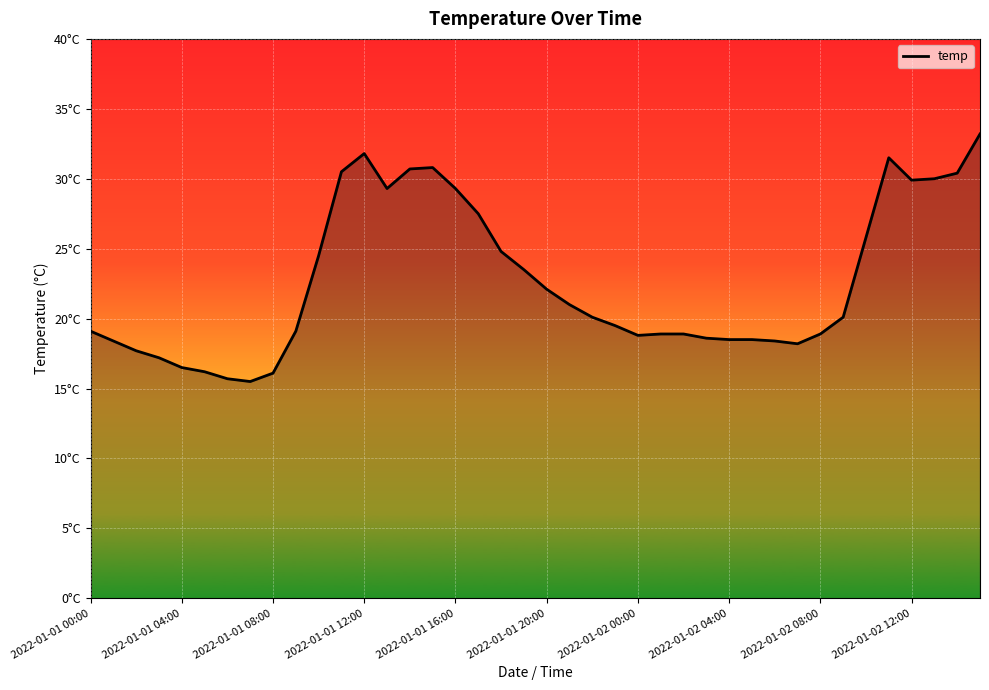

Does the chart display data point markers on the line(s)?

No